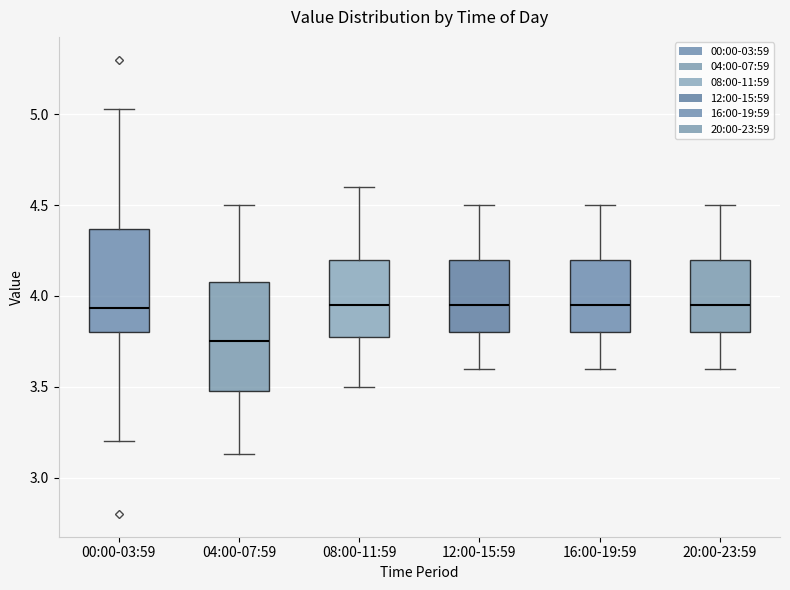

Where is the lower edge of the box for 00:00-03:59 on the y-axis? The values are not printed on the chart, so give them approximately, as read against the axis.

3.80